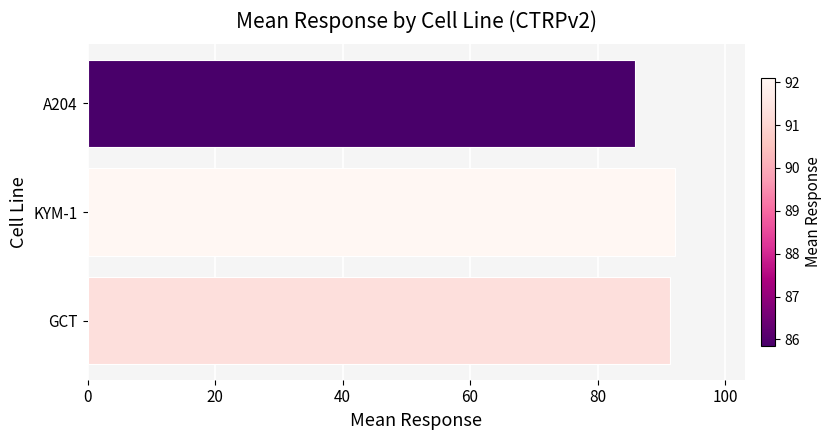

What is the approximate value at GCT?

91.3